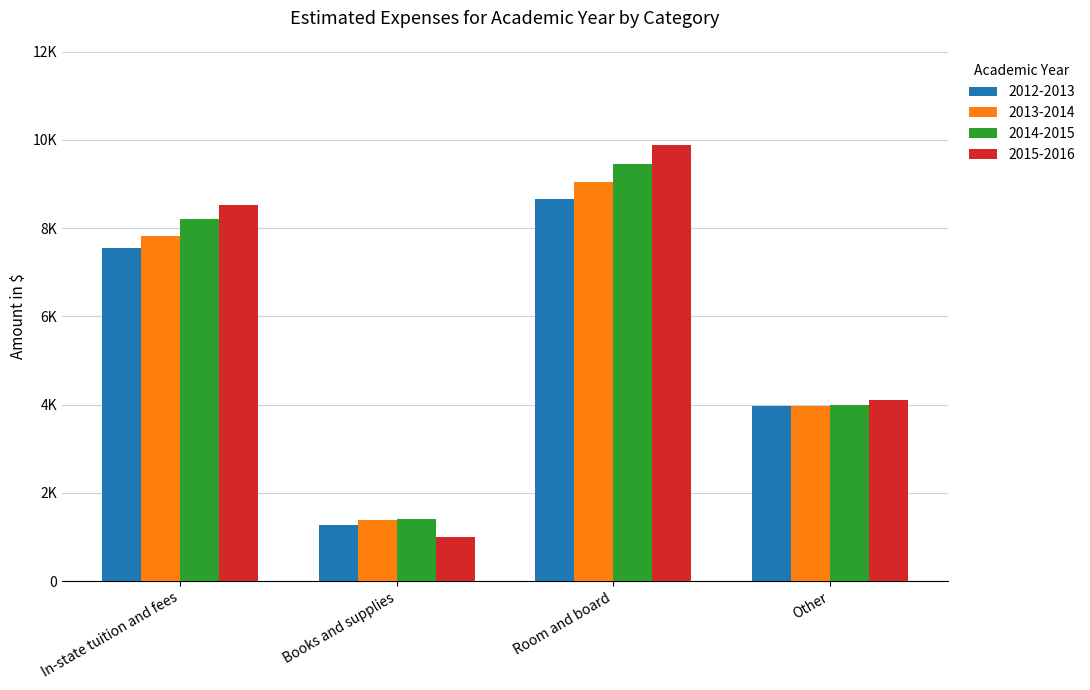

The value of 2013-2014 at In-state tuition and fees is 12365. True or false?

False